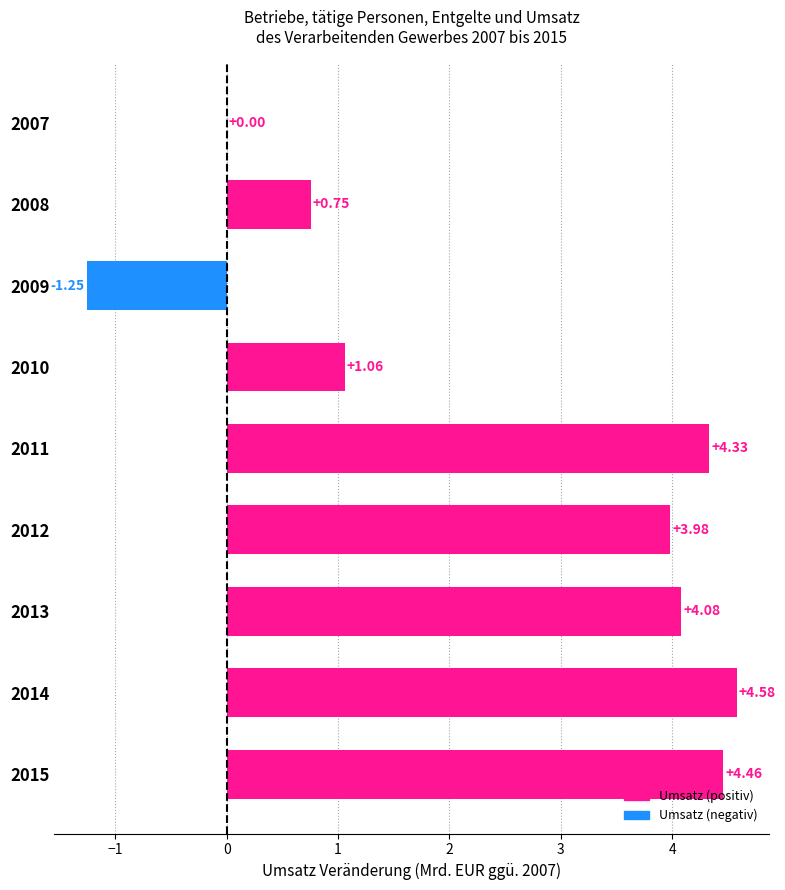

What is the change in value from 2008 to 2015?

+3.7